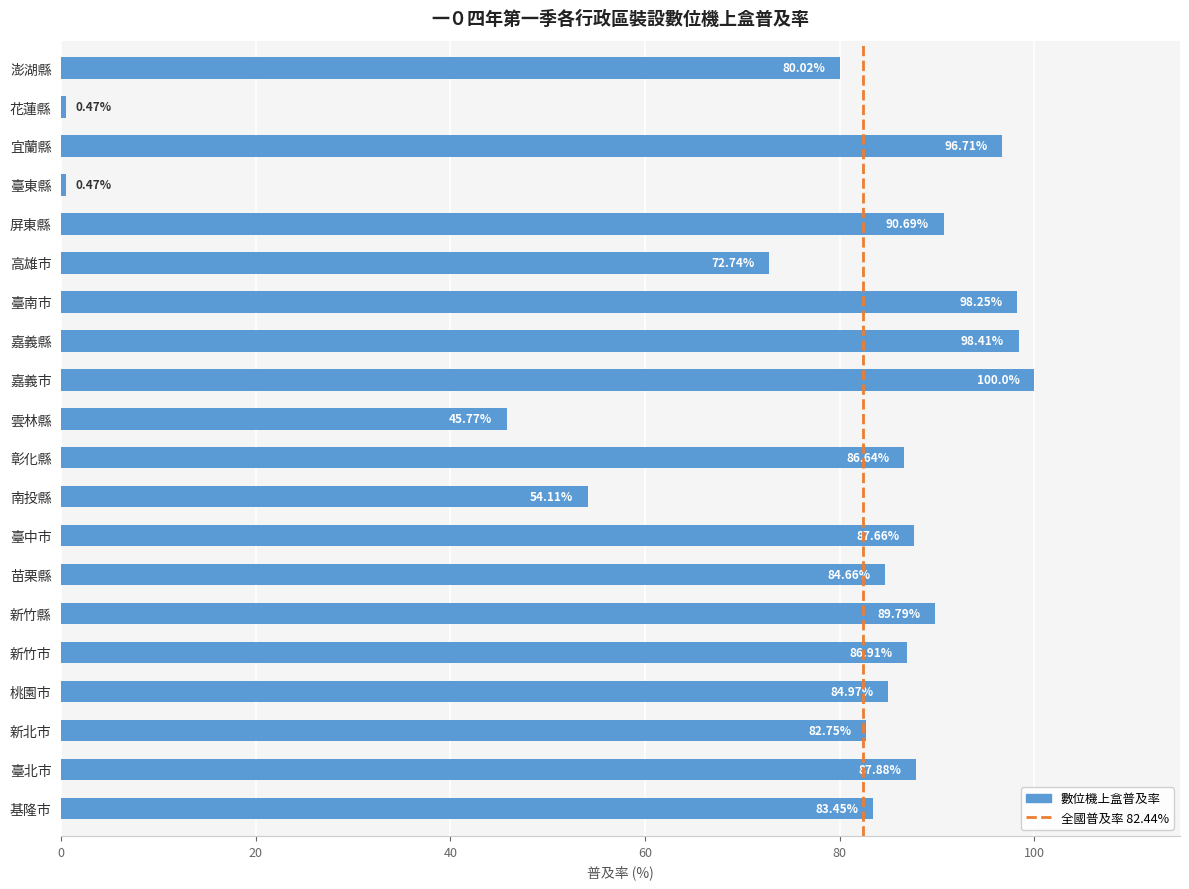

At which label is the value closest to 50?

南投縣